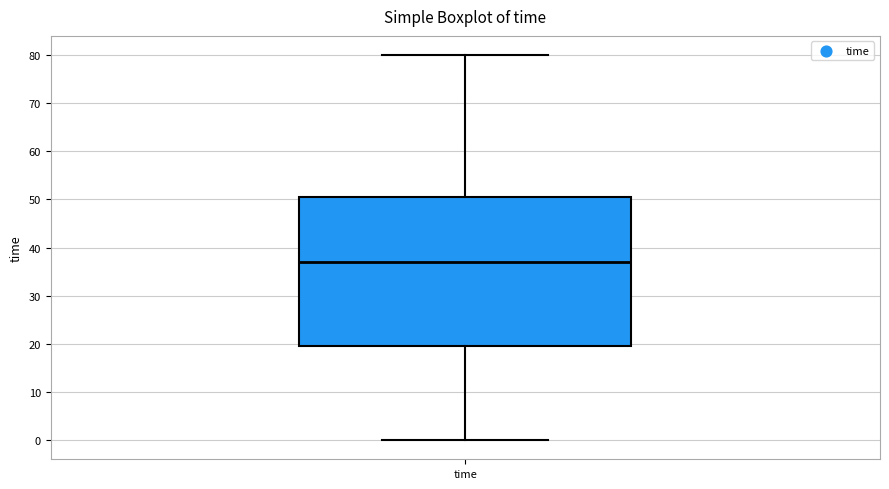

Where is the upper edge of the box for time on the y-axis? The values are not printed on the chart, so give them approximately, as read against the axis.

51